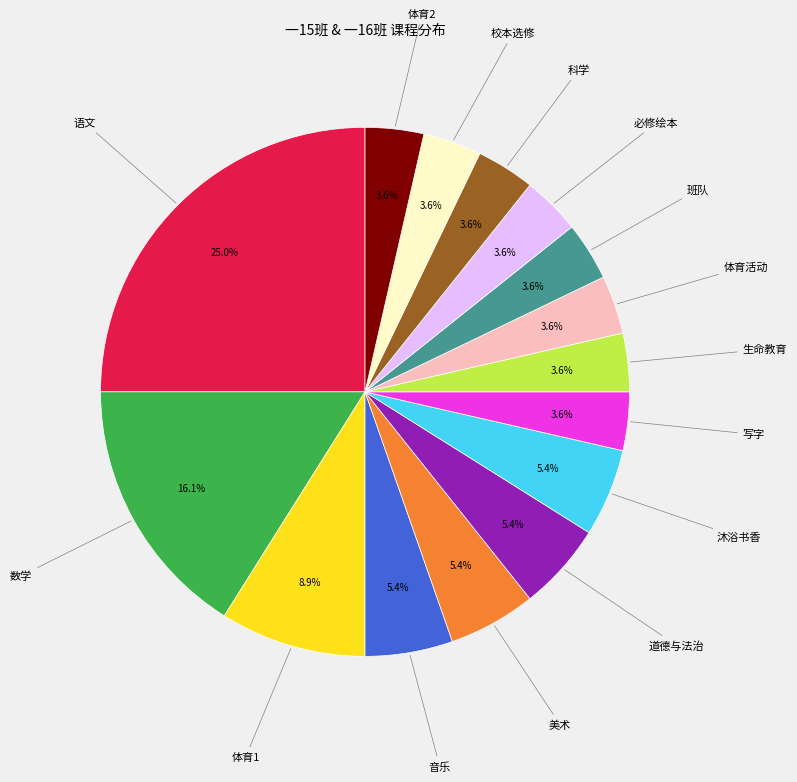

Approximately how many times larger is the value at 体育2 compared to 体育活动?

1.0